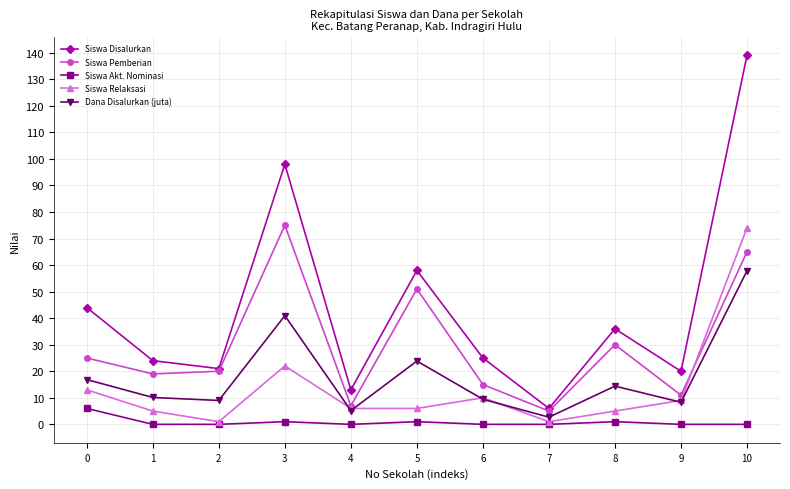

What is the difference between the maximum and minimum values in the Siswa Disalurkan series?

133.0